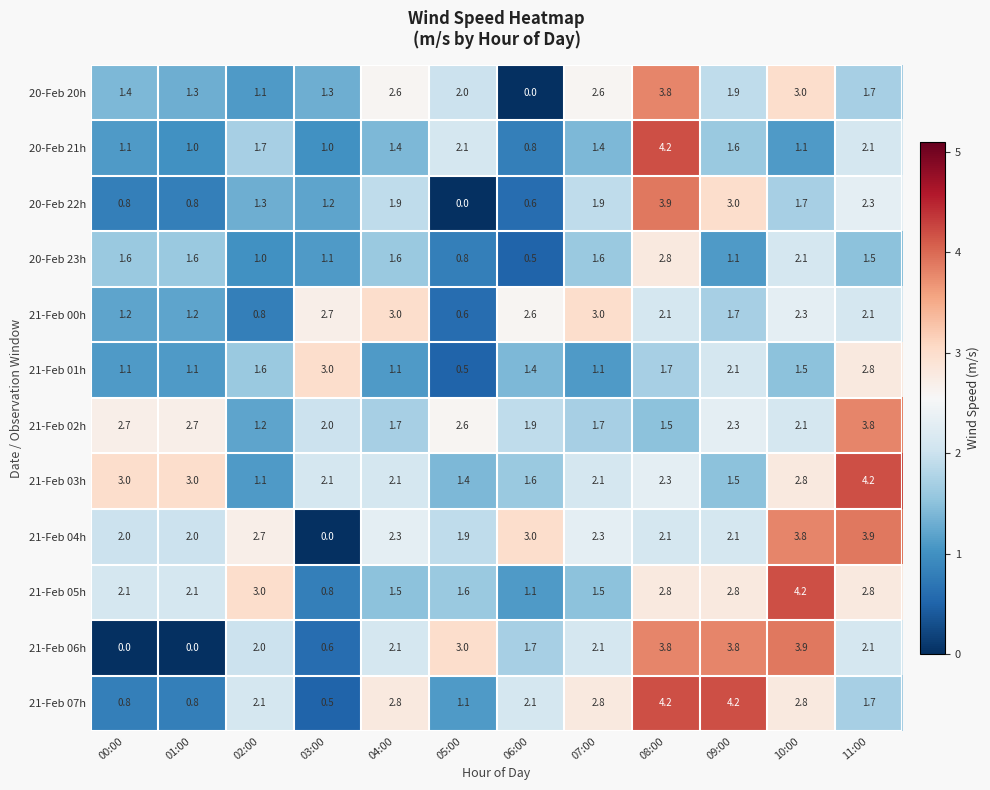

How many positive values does the 21-Feb 06h series have?

10